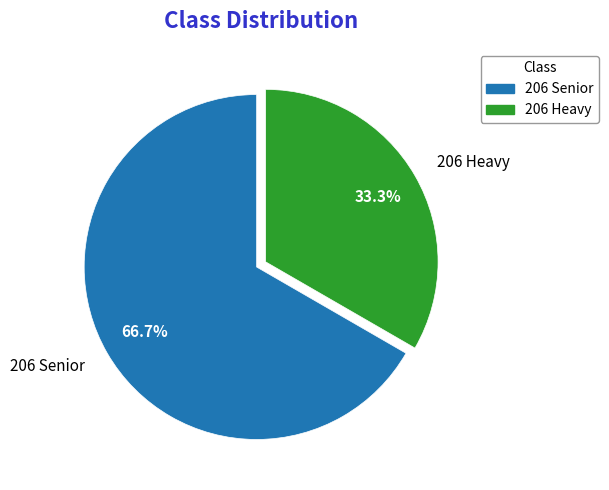

Which has a higher value, 206 Heavy or 206 Senior?

206 Senior